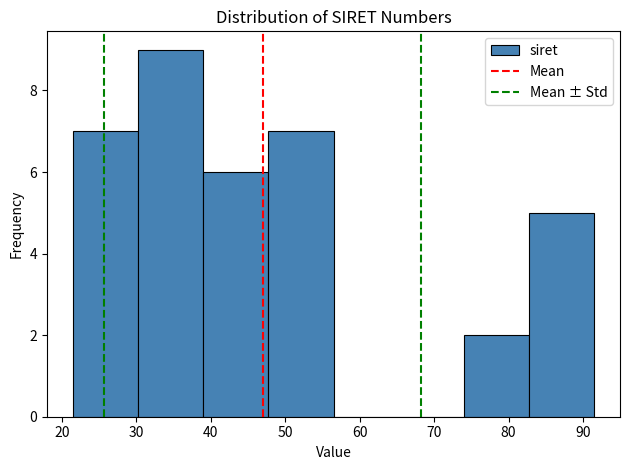

Reading left to right, transcribe this chart: for each bar, give the range it covers on the x-axis and its height. Neither the bar edges nor the heights are printed on the chart, so give them approximately, as read against the axes.

22 to 30: 7
30 to 39: 9
39 to 48: 6
48 to 56: 7
56 to 65: 0
65 to 74: 0
74 to 83: 2
83 to 91: 5